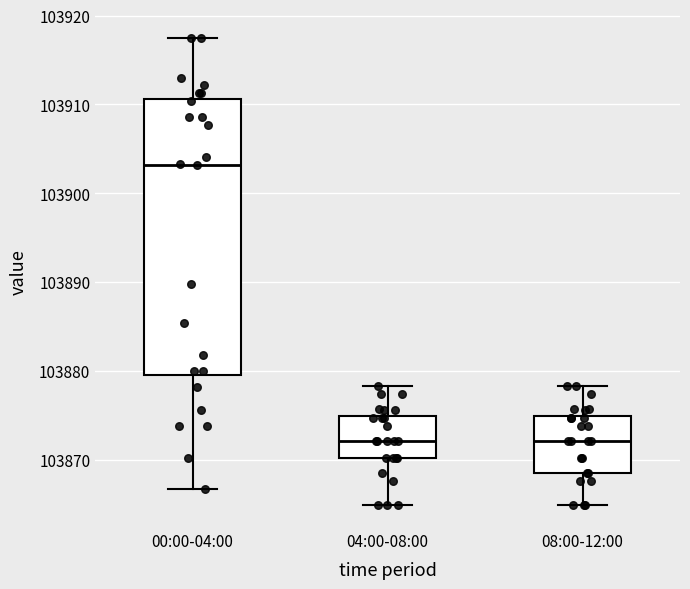

Reading left to right, read every box against the y-axis: the position of its median line, the range the box covers, and the ends of its whiskers. The values are not printed on the chart, so give them approximately, as read against the axis.

00:00-04:00: median 103903, box 103880 to 103911, whiskers 103867 to 103917
04:00-08:00: median 103872, box 103870 to 103875, whiskers 103865 to 103878
08:00-12:00: median 103872, box 103869 to 103875, whiskers 103865 to 103878